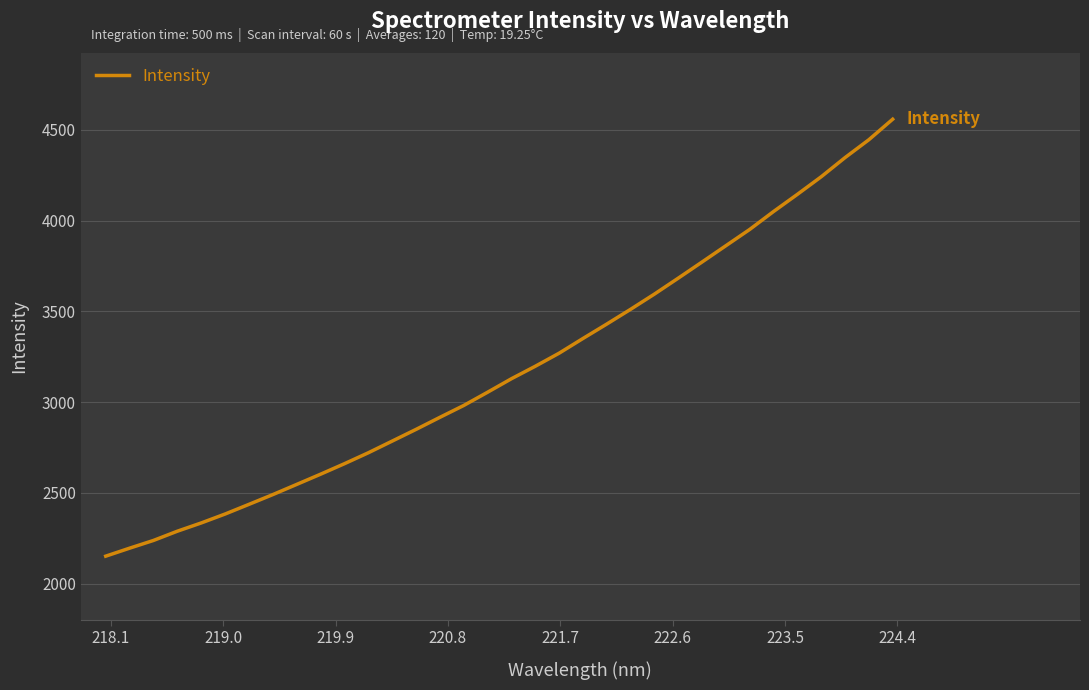

What is the greatest value displayed?

4558.6